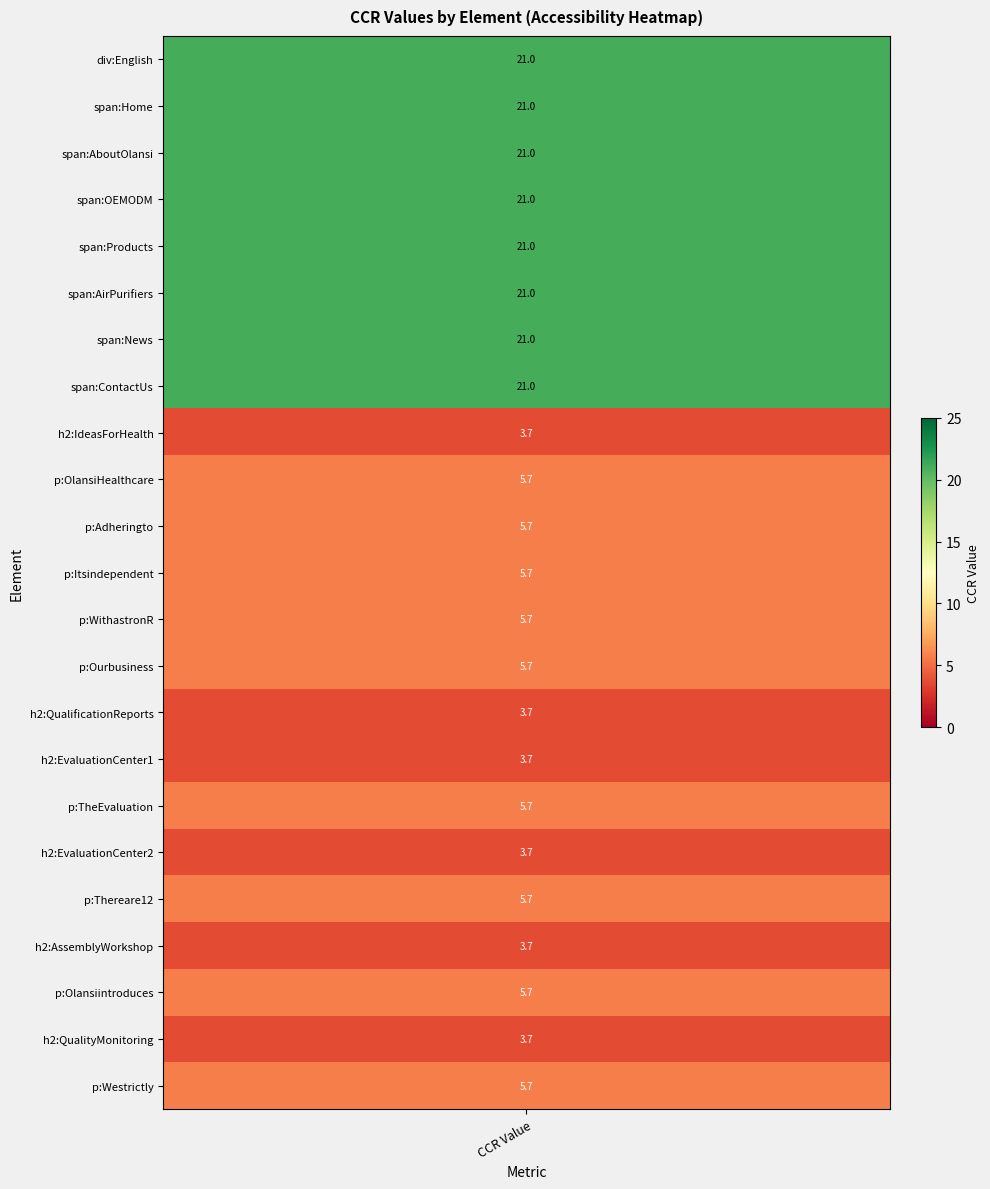

Reading right to left, transcribe all the data shown in this chart.

22=5.7	21=3.7	20=5.7	19=3.7	18=5.7	17=3.7	16=5.7	15=3.7	14=3.7	13=5.7	12=5.7	11=5.7	10=5.7	9=5.7	8=3.7	7=21.0	6=21.0	5=21.0	4=21.0	3=21.0	2=21.0	1=21.0	0=21.0